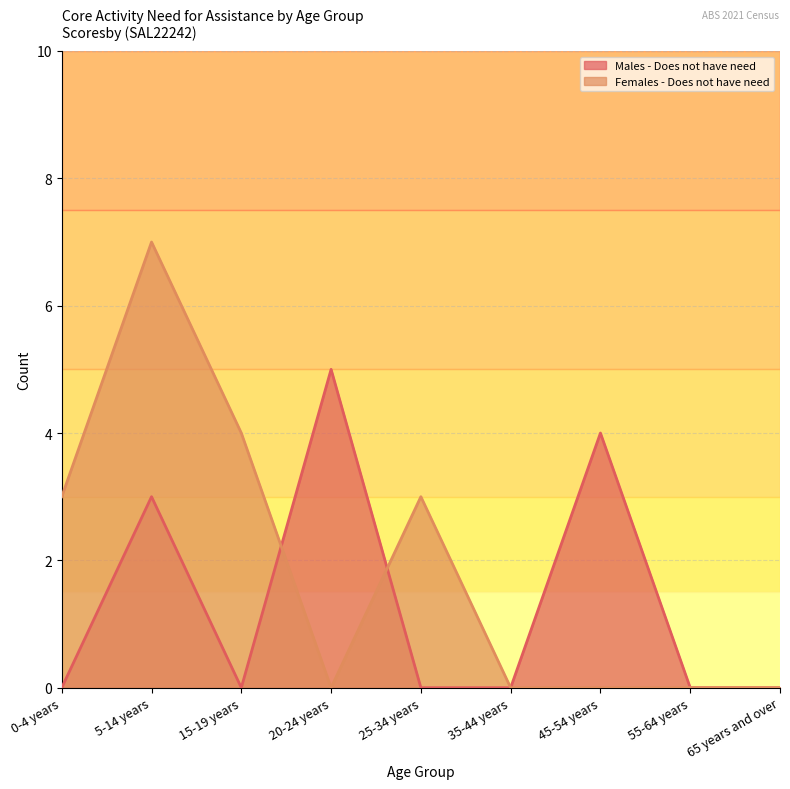

Which series ends up on top after the final intersection of Males - Does not have need and Females - Does not have need?

Females - Does not have need